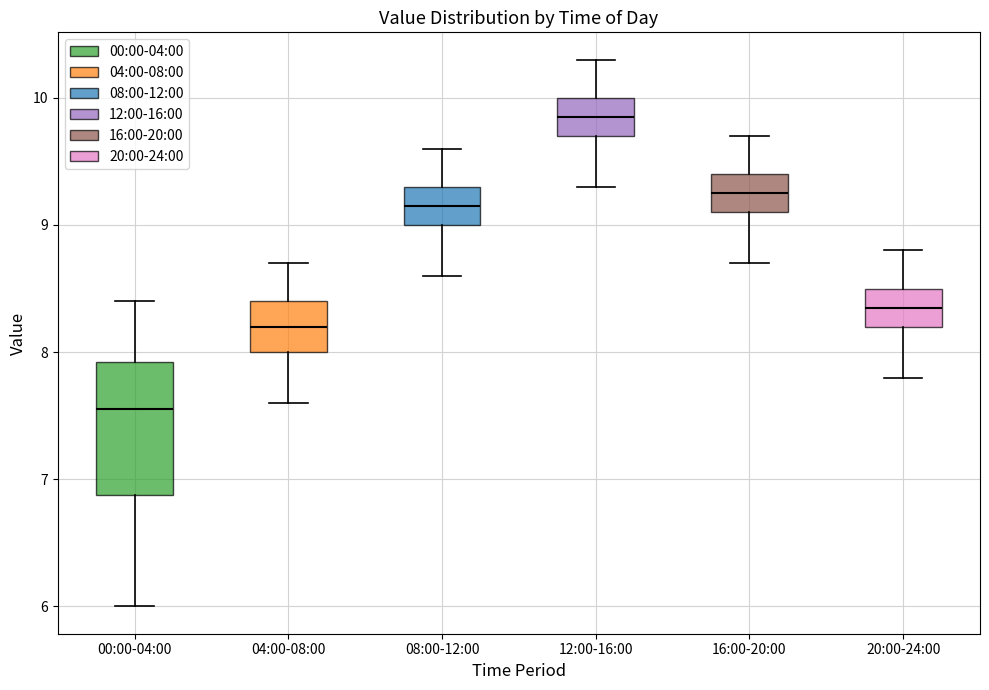

Which box has the lowest median line?

00:00-04:00